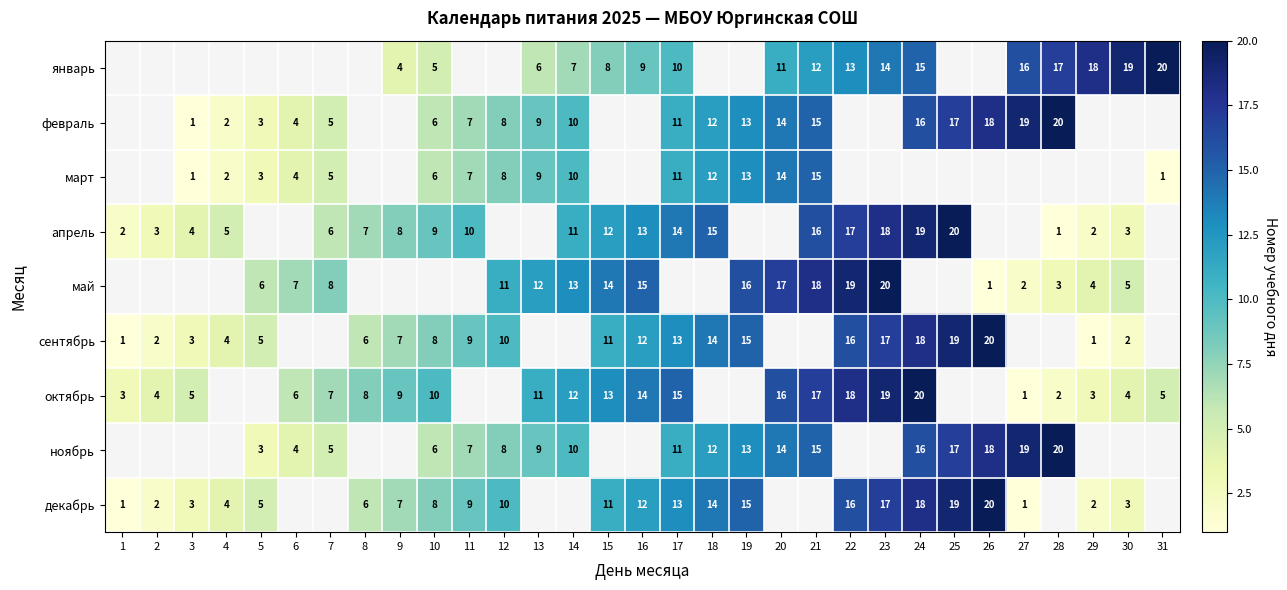

What is the maximum value shown in the chart?

20.0